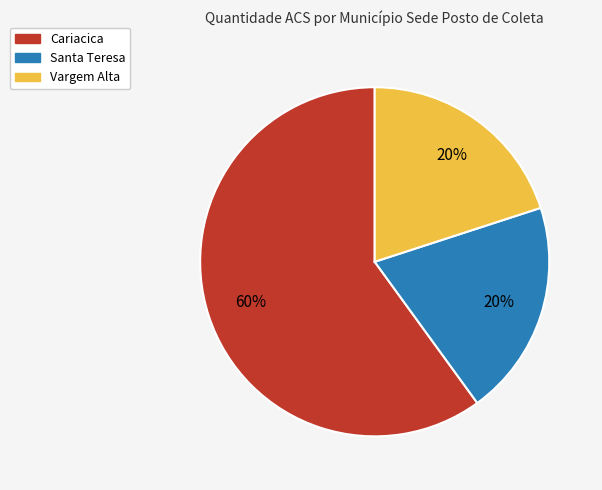

Is it true that Vargem Alta is 20% of the pie?

True